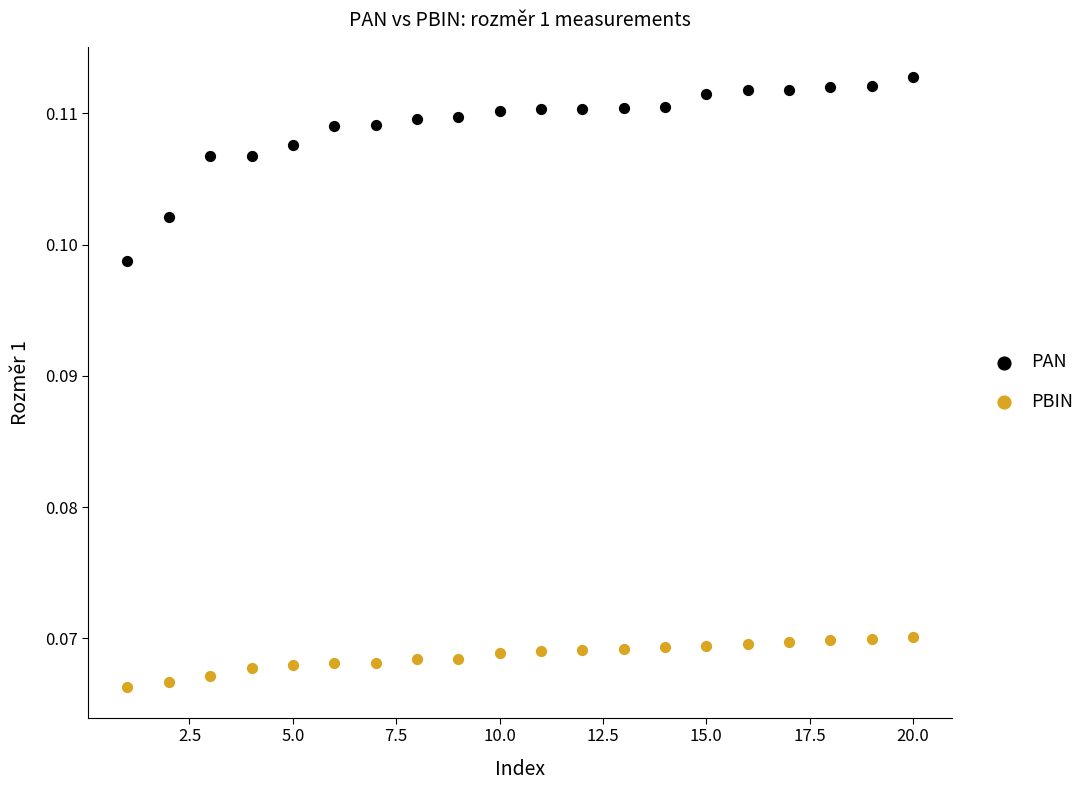

What is the X range (max minus min) for the scatter plot?

19.0